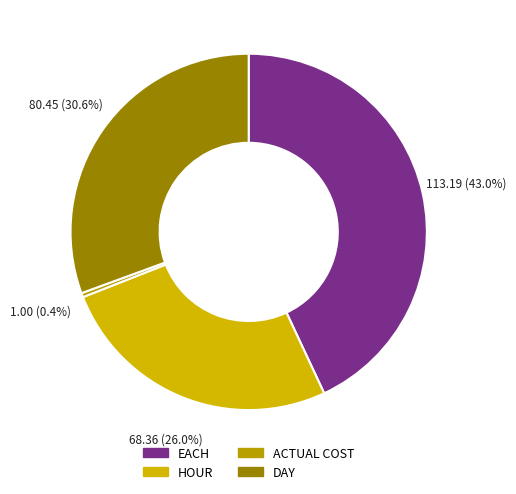

To the nearest percent, what is the combined percentage of ACTUAL COST and EACH?

43%